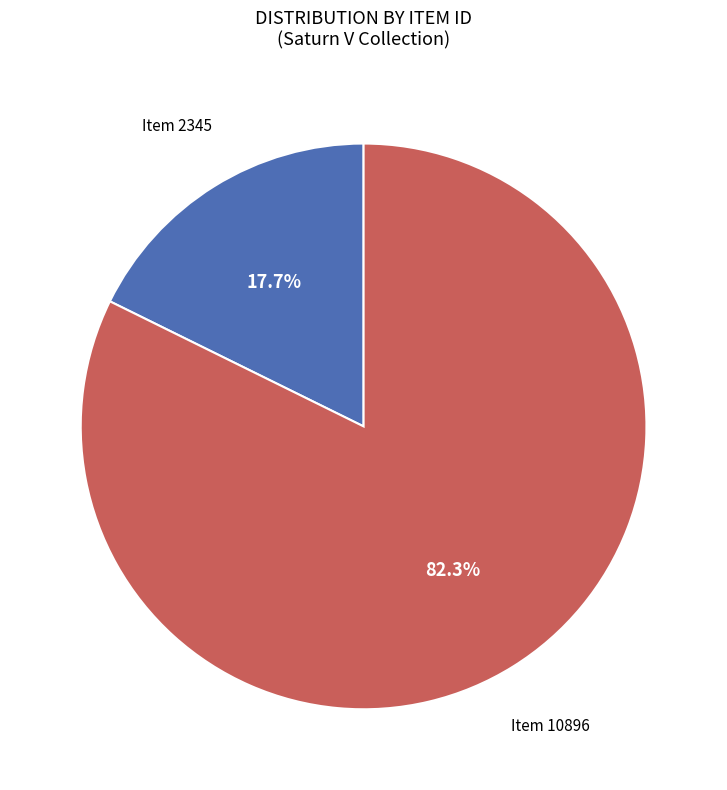

To the nearest percent, what is the difference between the largest and smallest slice percentages?

65%